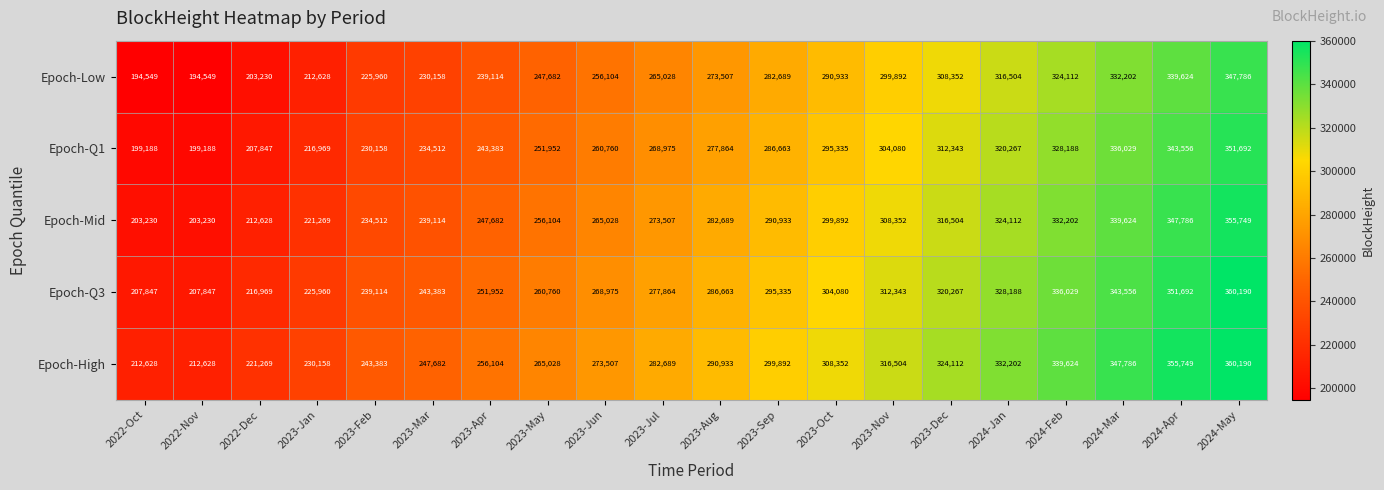

What is the total value across all series at 2023-May?

1281526